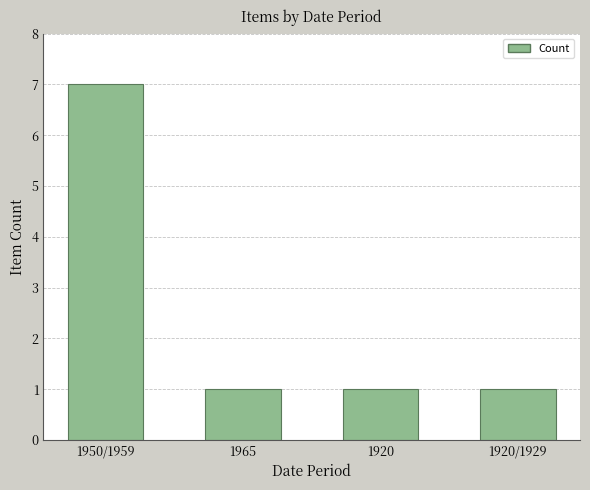

What is the difference between the maximum and minimum values?

6